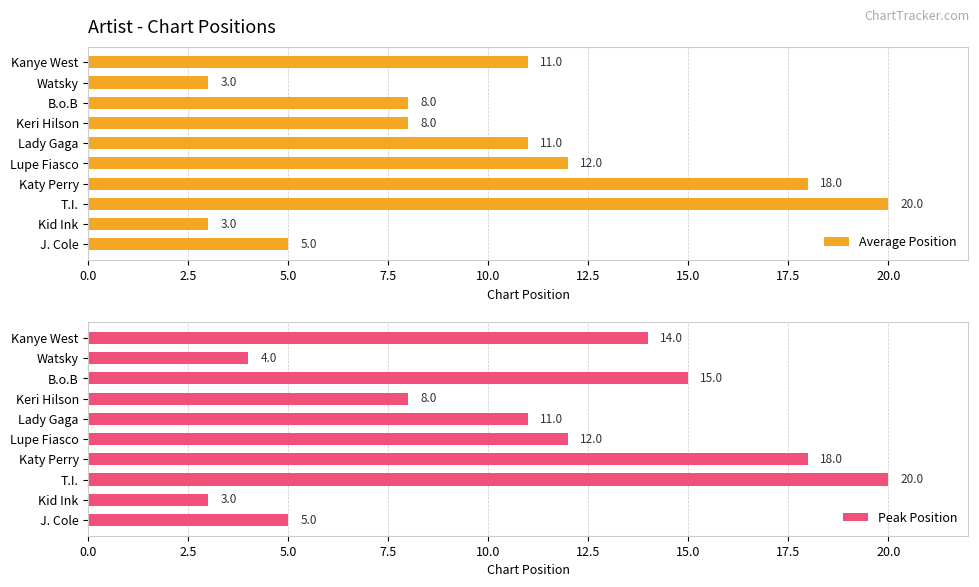

What is the difference between the second highest and minimum values in the Average Position series?

15